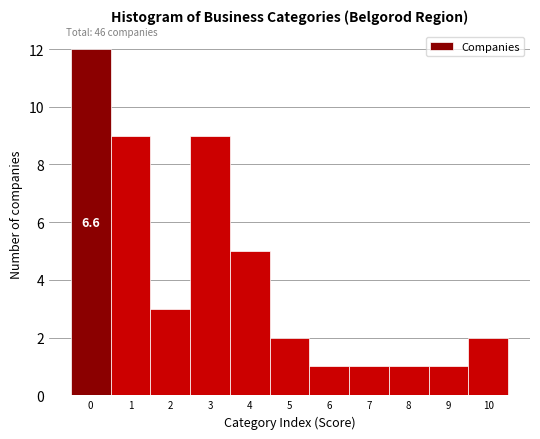

Which range on the x-axis has the tallest bar?

-0.5 to 0.5